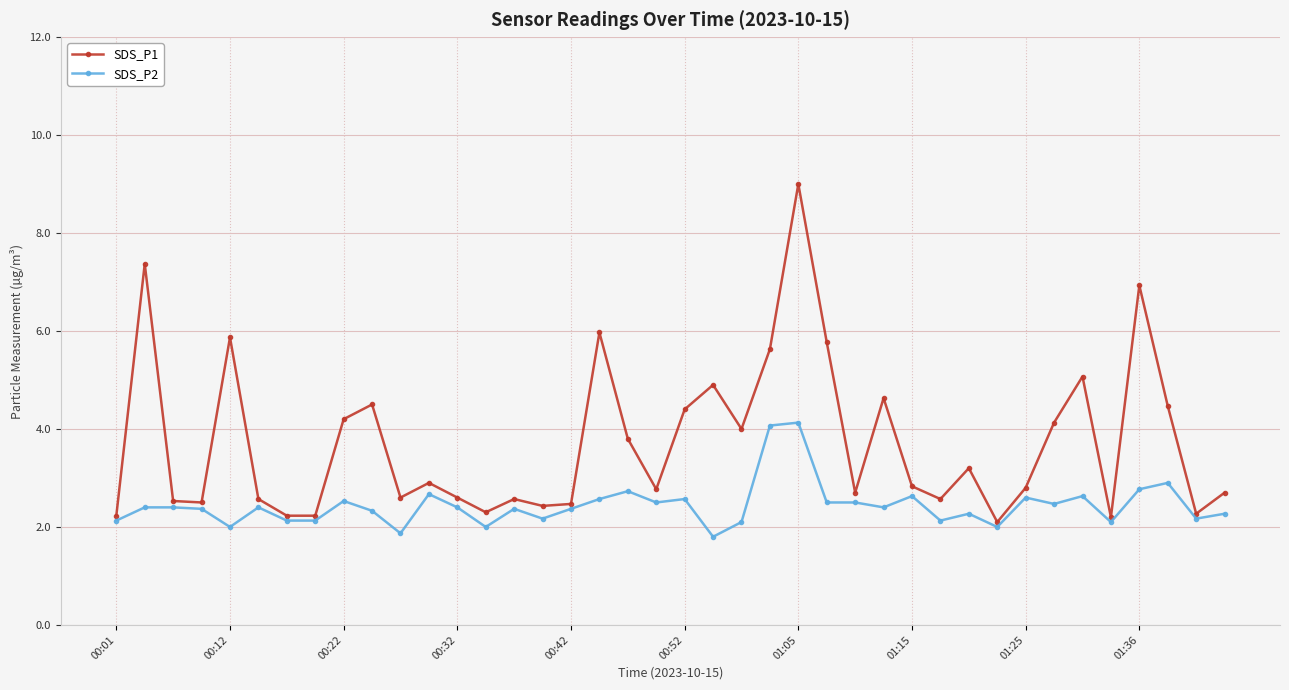

Which series has the largest total across all categories?

SDS_P1